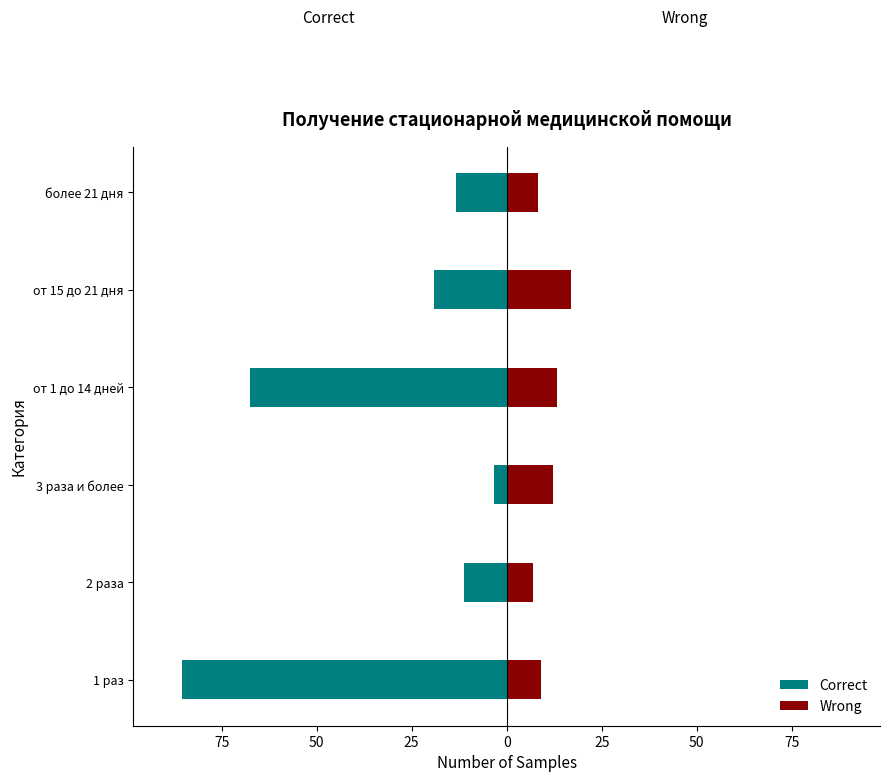

Reading right to left, list all the values displayed in this chart.

Correct: -13.3	-19.0	-67.6	-3.3	-11.3	-85.4
Wrong: 8.2	17.0	13.3	12.3	7.0	9.0